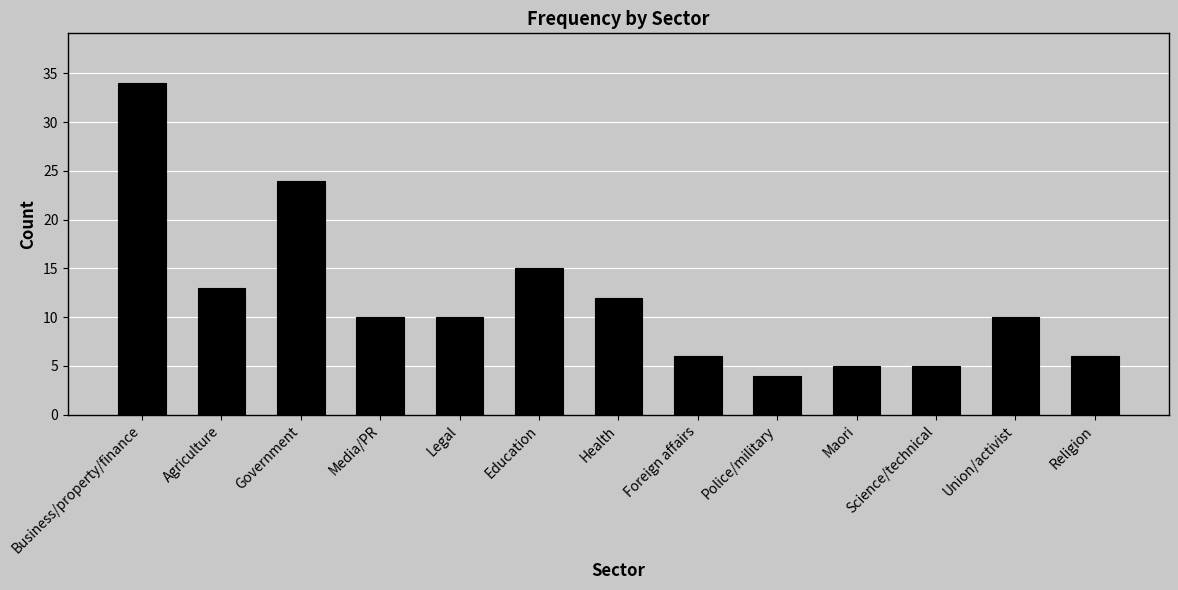

Reading left to right, transcribe all the data shown in this chart.

Business/property/finance=34	Agriculture=13	Government=24	Media/PR=10	Legal=10	Education=15	Health=12	Foreign affairs=6	Police/military=4	Maori=5	Science/technical=5	Union/activist=10	Religion=6